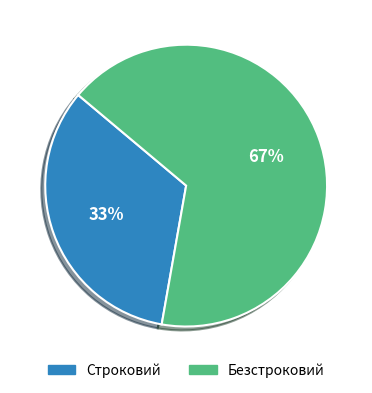

To the nearest percent, what percentage of the pie is Безстроковий?

67%